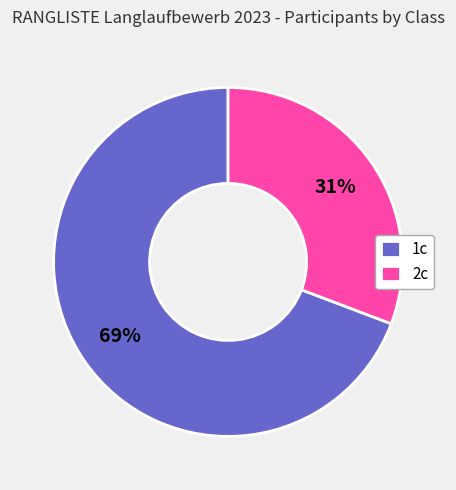

Is there any slice that represents more than half of the pie?

Yes